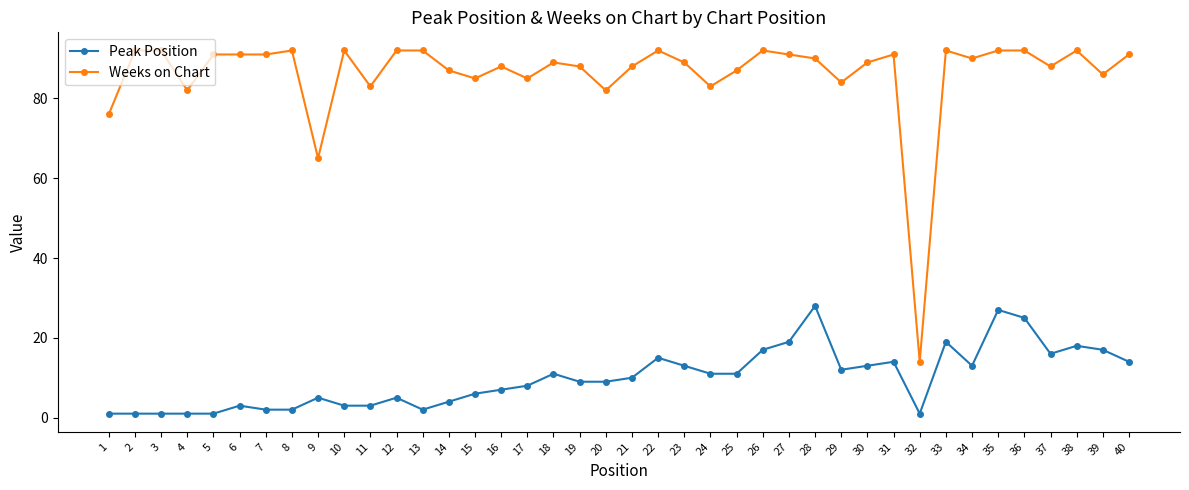

What is the difference between the maximum and minimum values in the Weeks on Chart series?

78